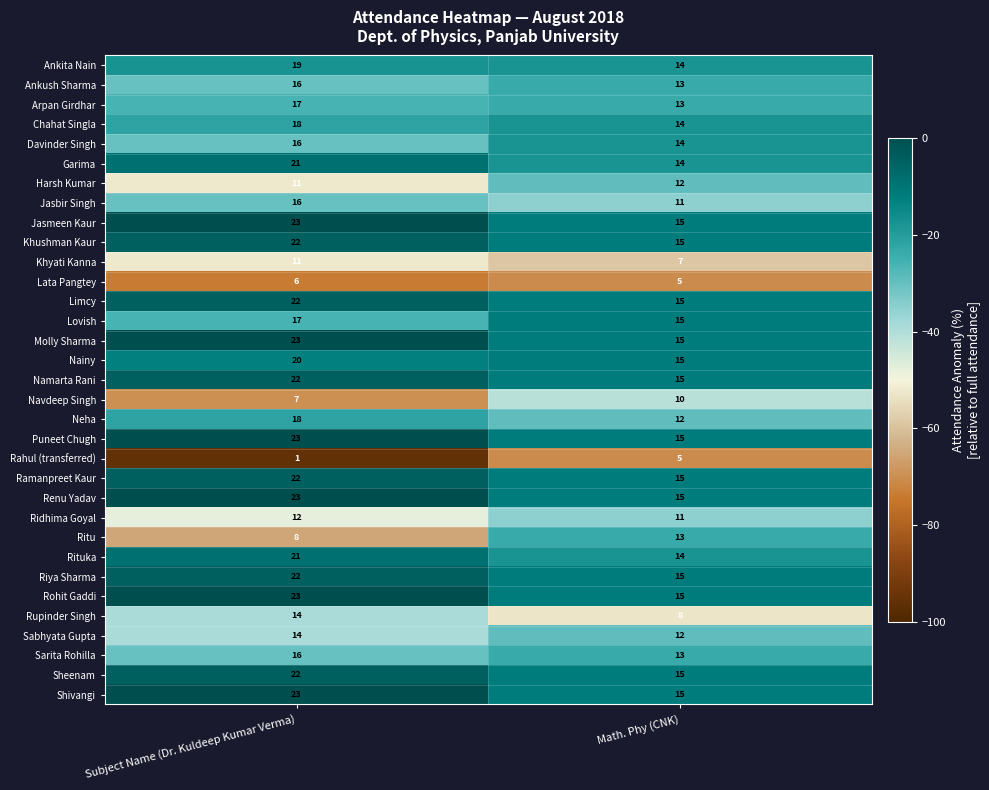

What is the lowest value of the Sarita Rohilla series?

13